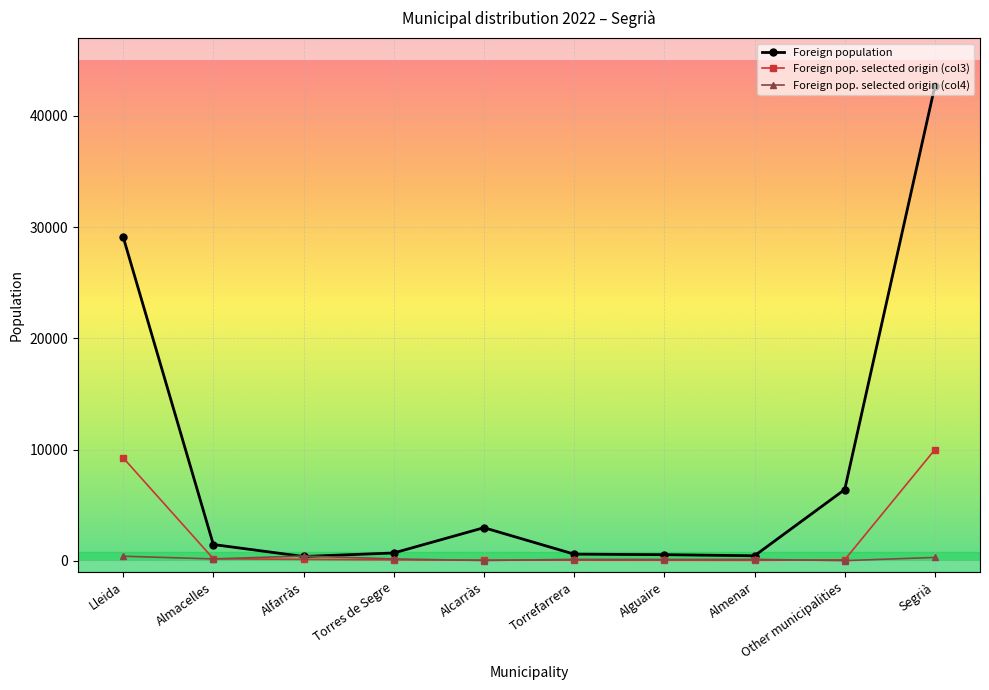

What is the difference between the highest and lowest values at Alguaire?

500